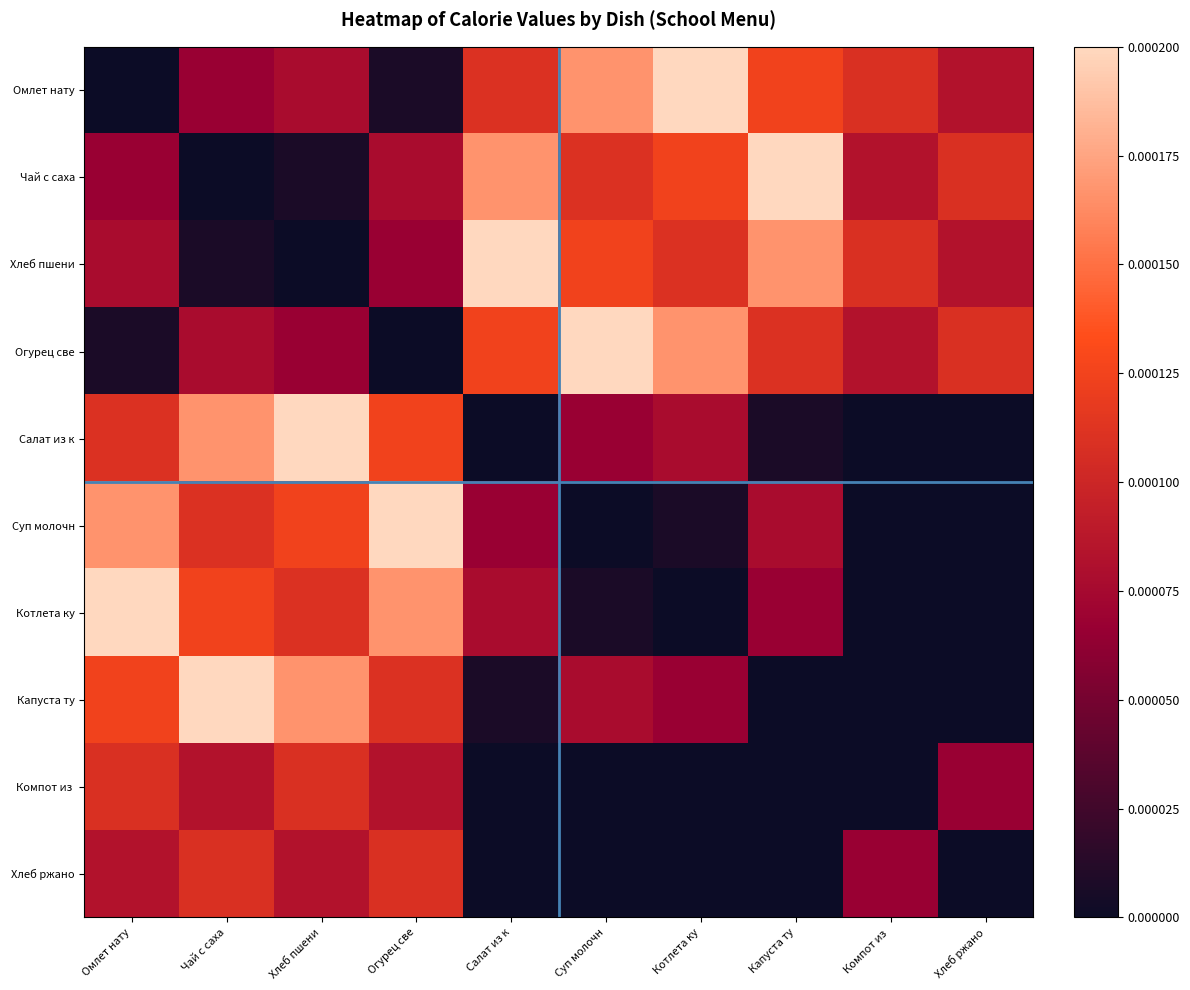

How many distinct data groups are displayed?

10